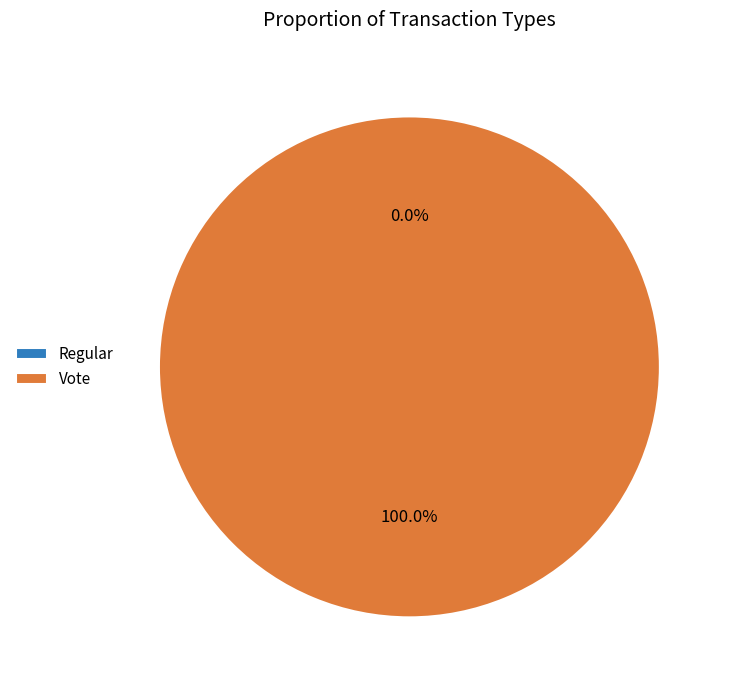

Which has a higher value, Regular or Vote?

Vote